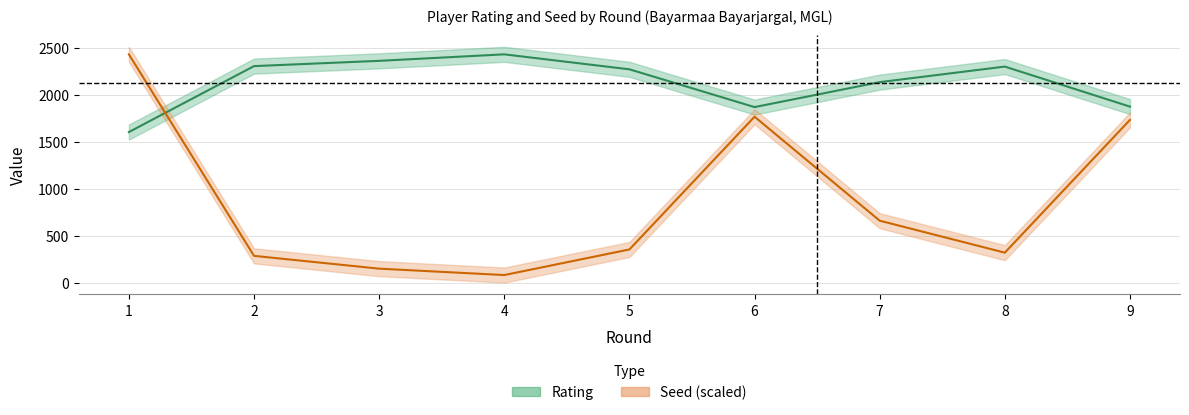

What is the total value across all series at 4?

2512.9